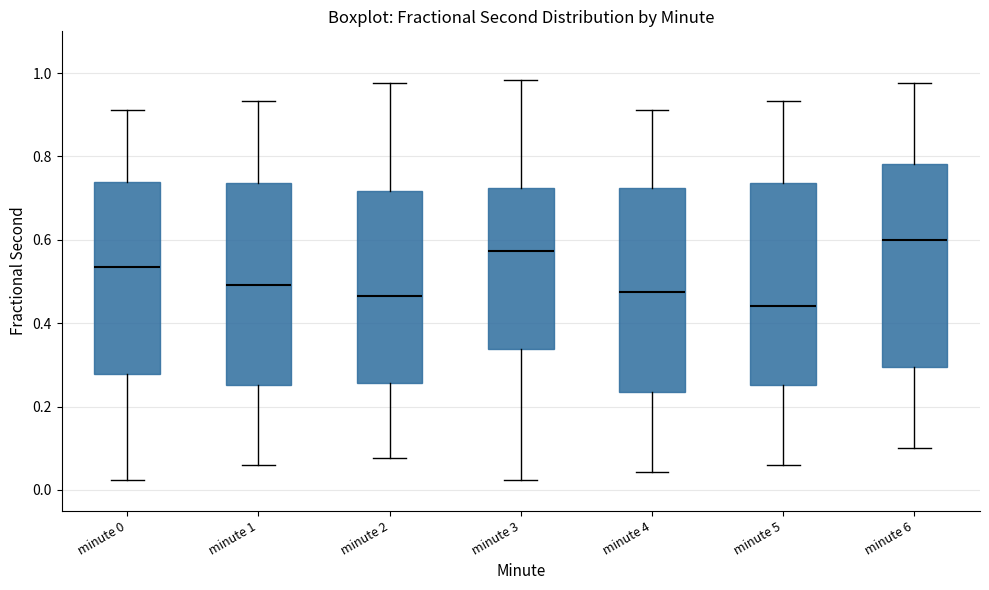

Which box's median line is the lowest?

minute 5